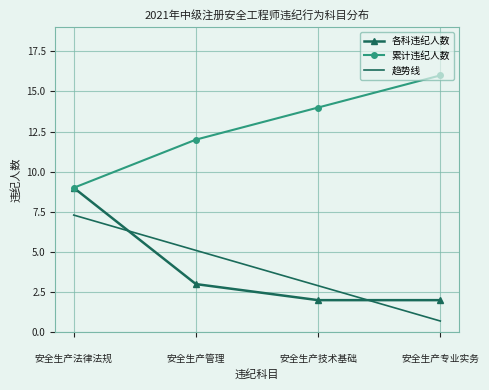

True or false: 趋势线 and 累计违纪人数 cross at least once.

False